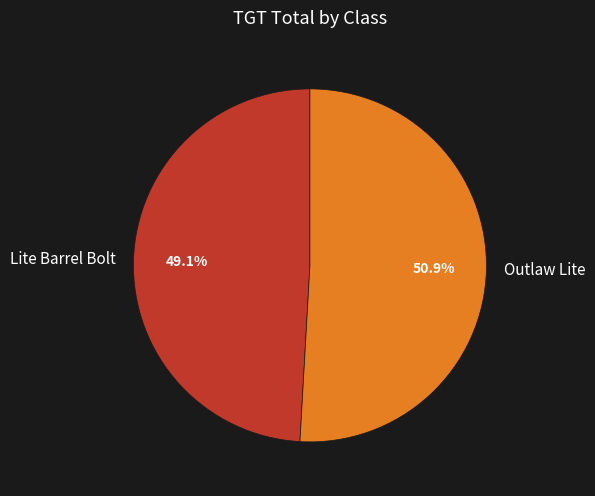

Which slice is the smallest?

Lite Barrel Bolt